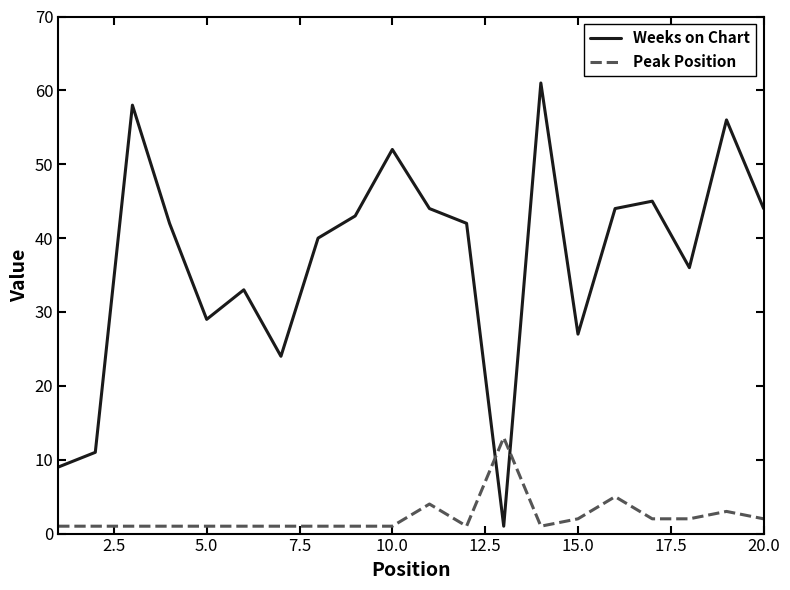

Which series has the largest total across all categories?

Weeks on Chart